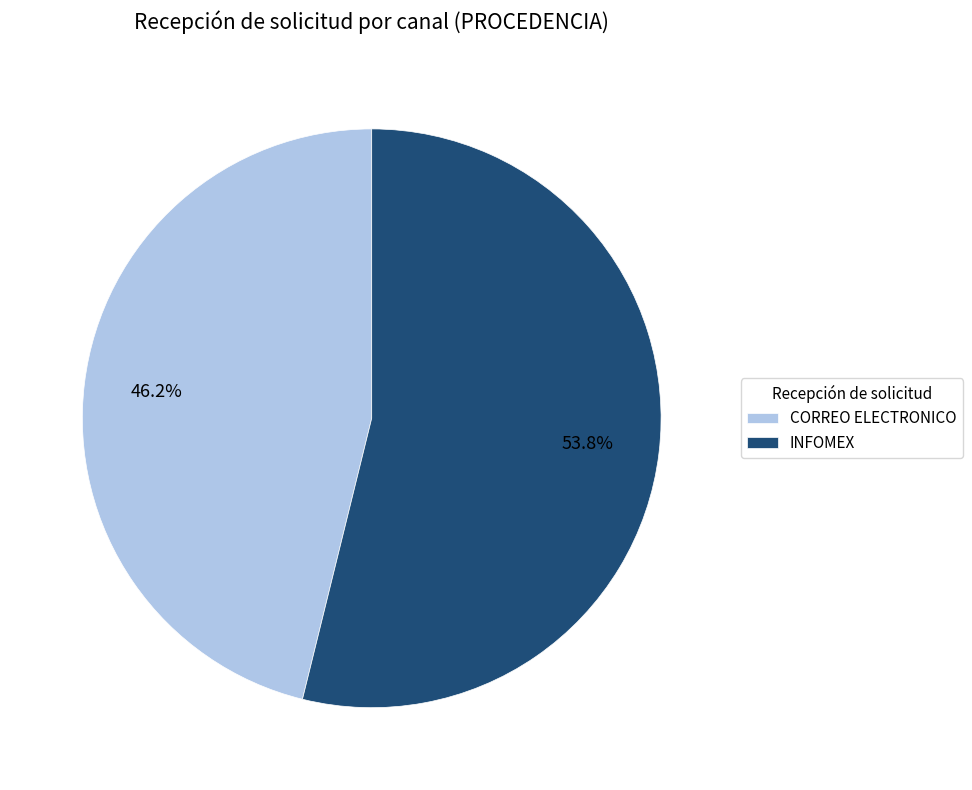

Combined, what portion of the pie is INFOMEX and CORREO ELECTRONICO?

100.0%